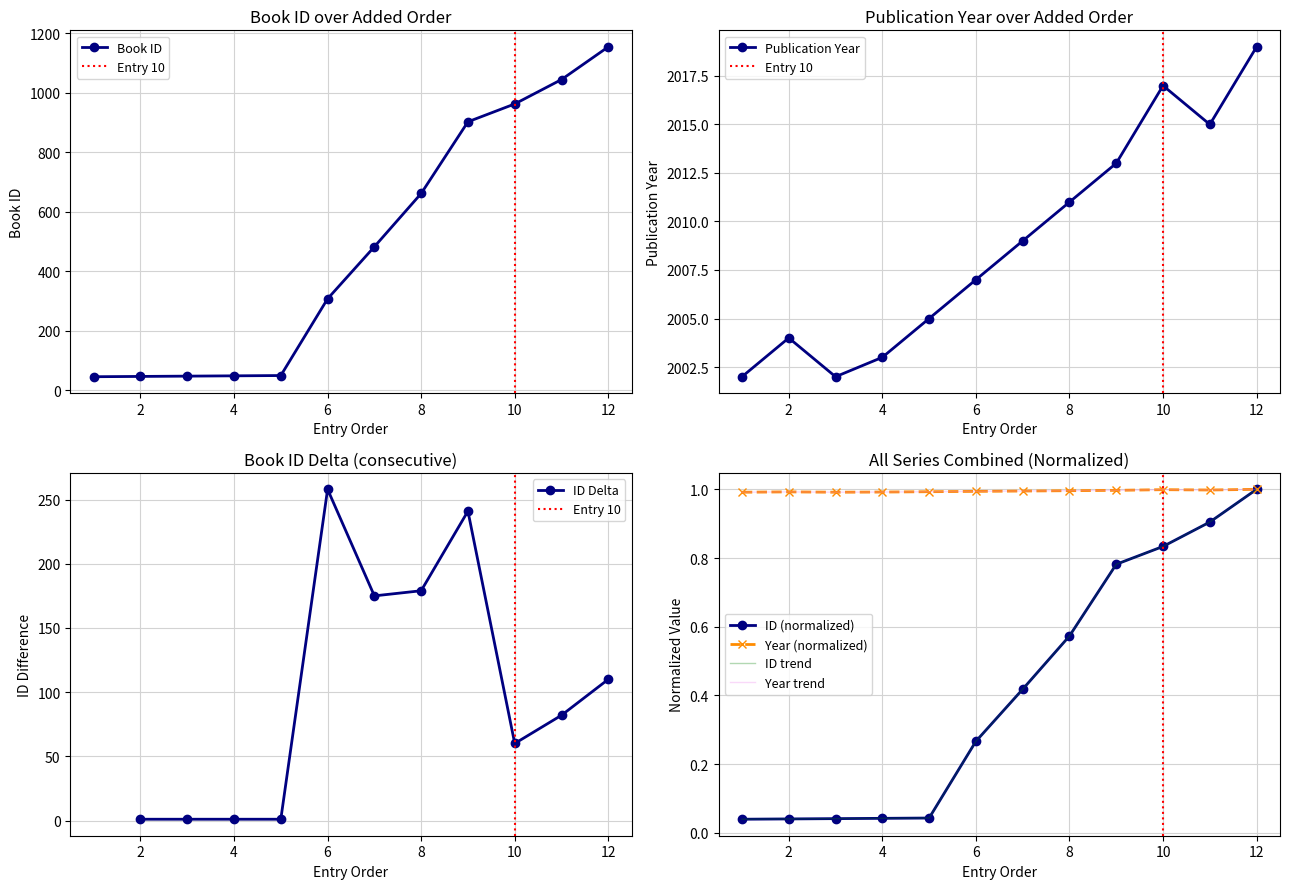

Which series has the largest total across all categories?

year